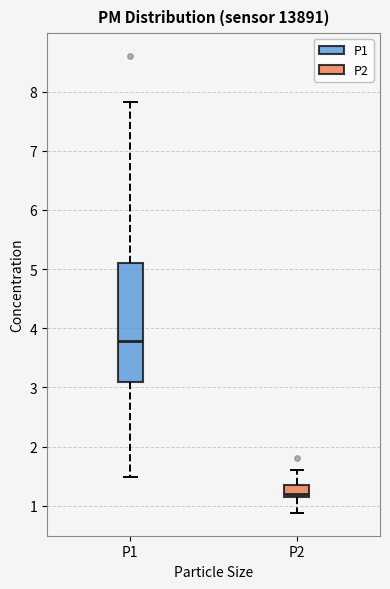

Which box's median line is the lowest?

P2